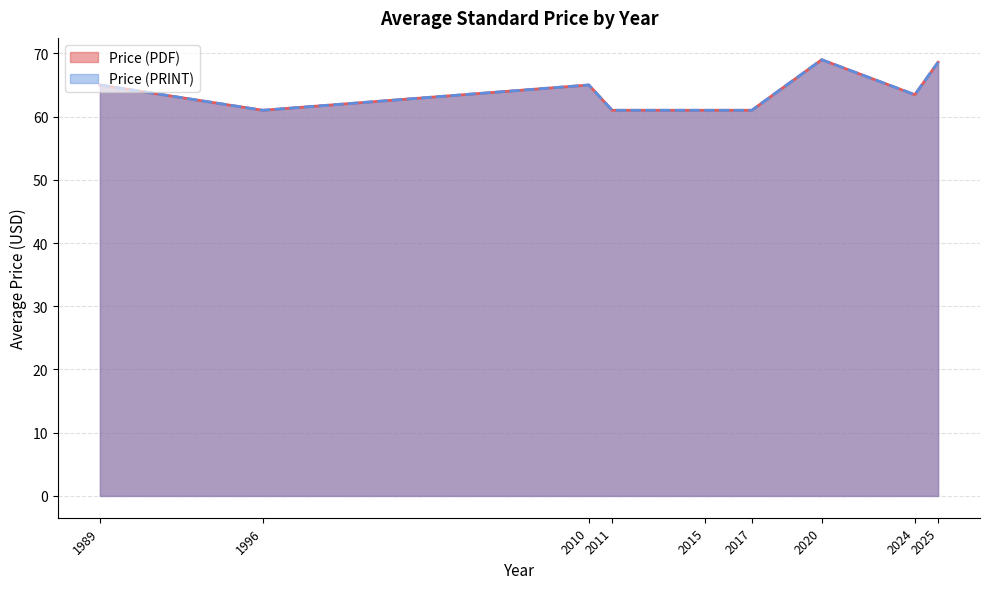

What is the minimum value for Price (PRINT)?

61